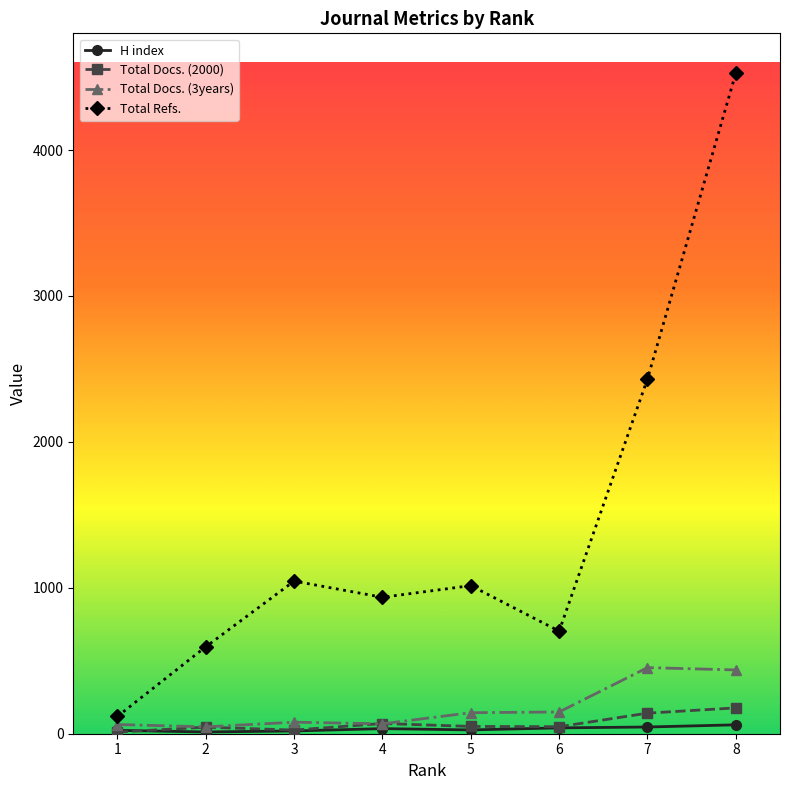

What are all the series names shown in the legend?

H index, Total Docs. (2000), Total Docs. (3years), Total Refs.